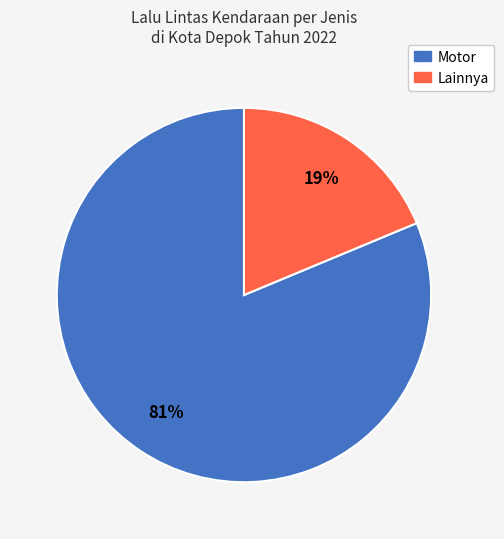

Is there any slice that represents more than half of the pie?

Yes